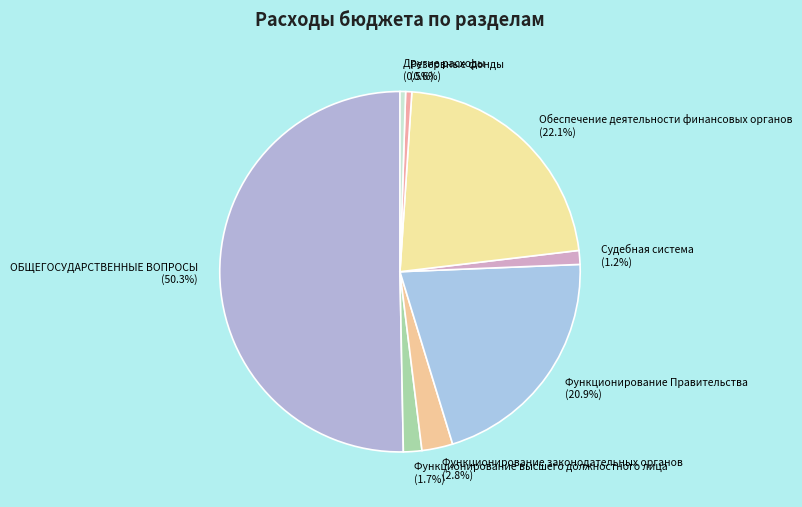

The ОБЩЕГОСУДАРСТВЕННЫЕ ВОПРОСЫ slice represents 50% of the pie. True or false?

True